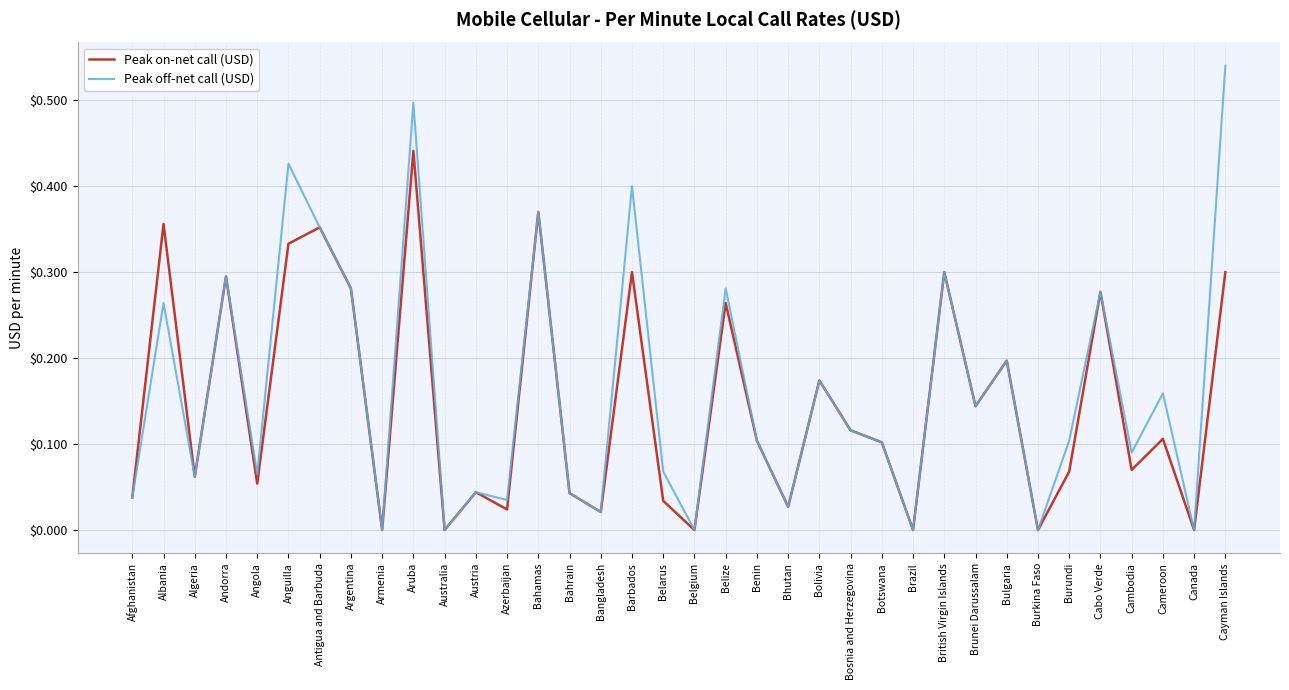

What are all the series names shown in the legend?

Peak on-net call (USD), Peak off-net call (USD)